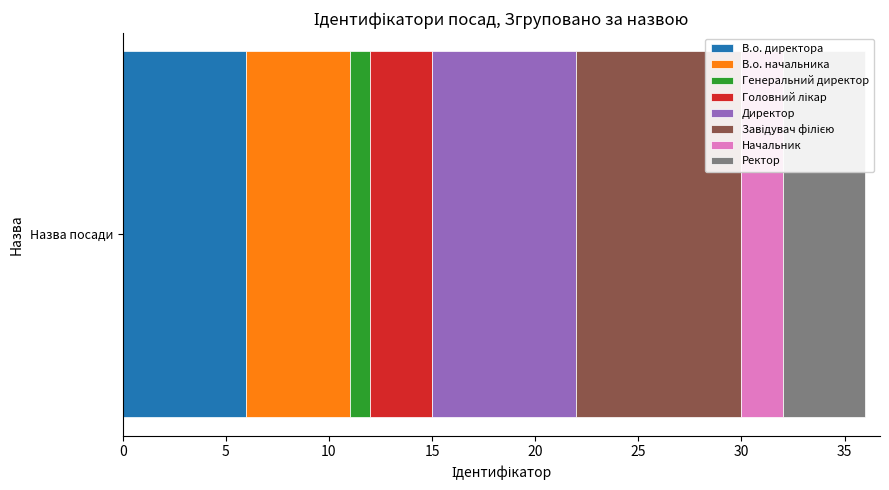

Count the number of data series in this chart.

8